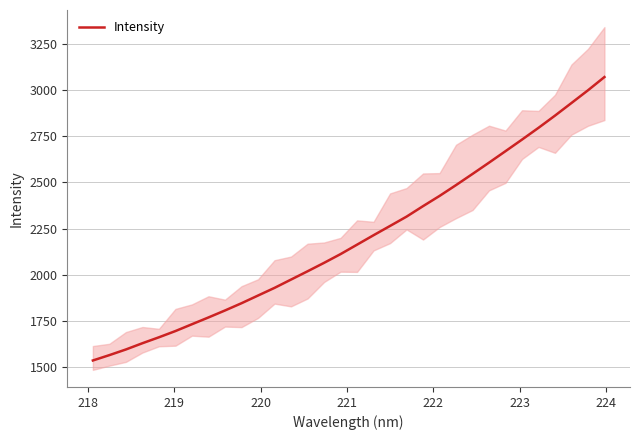

What is the maximum value for Intensity?

3070.4